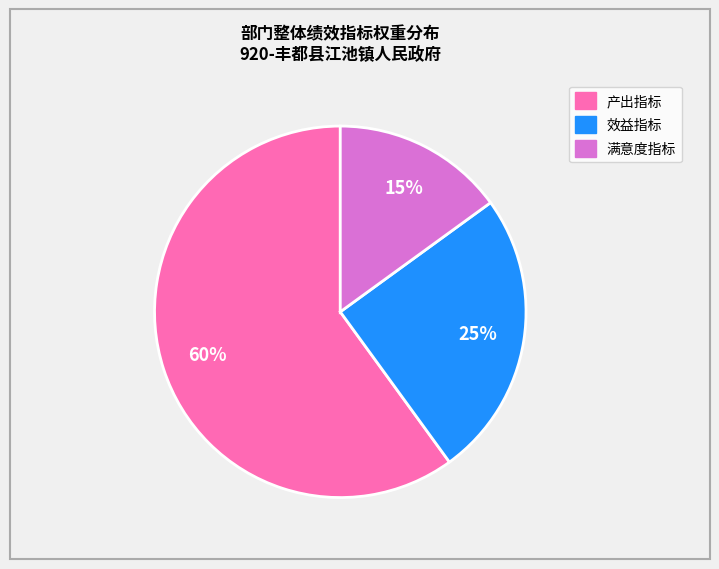

To the nearest percent, what is the average slice percentage?

33%